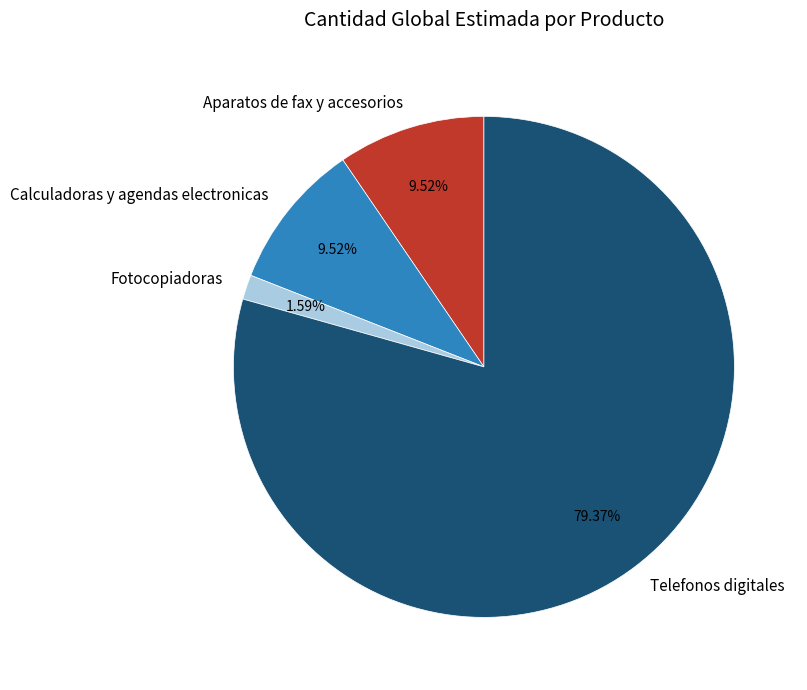

Combined, what portion of the pie is Fotocopiadoras and Telefonos digitales?

81.0%